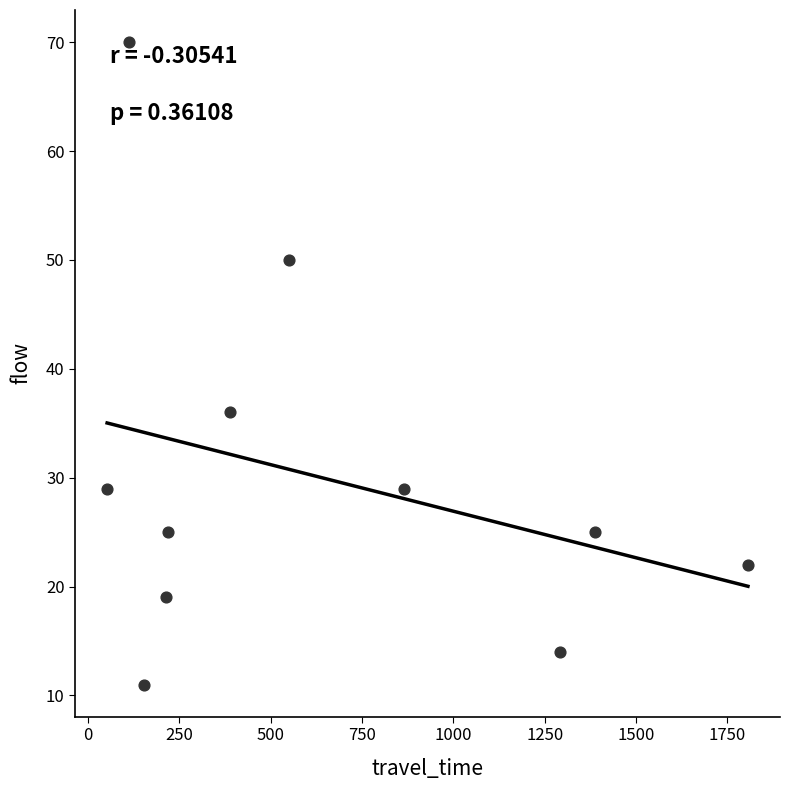

What is the average Y value?

30